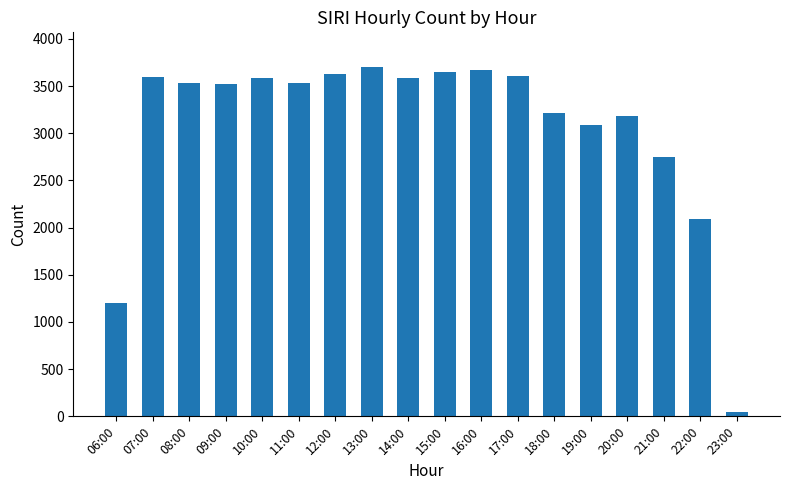

What is the difference between the maximum and minimum values?

3657